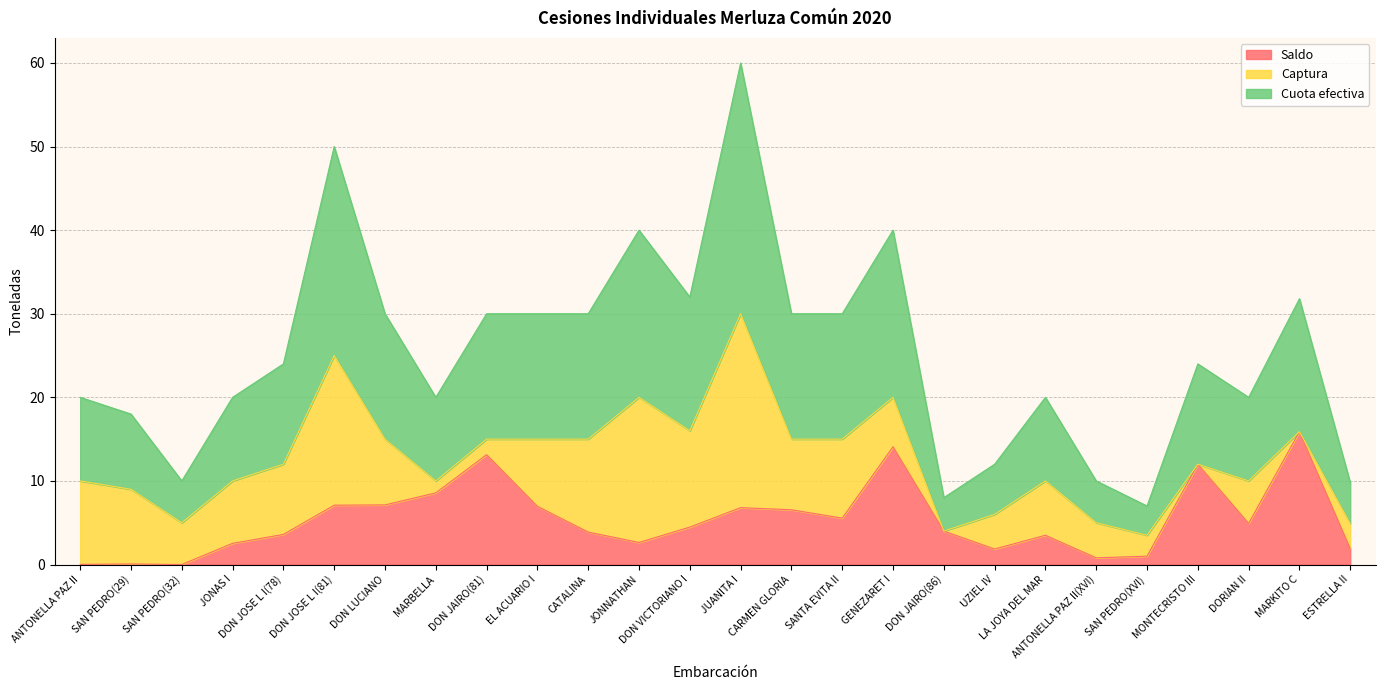

How many lines are shown in the chart?

3